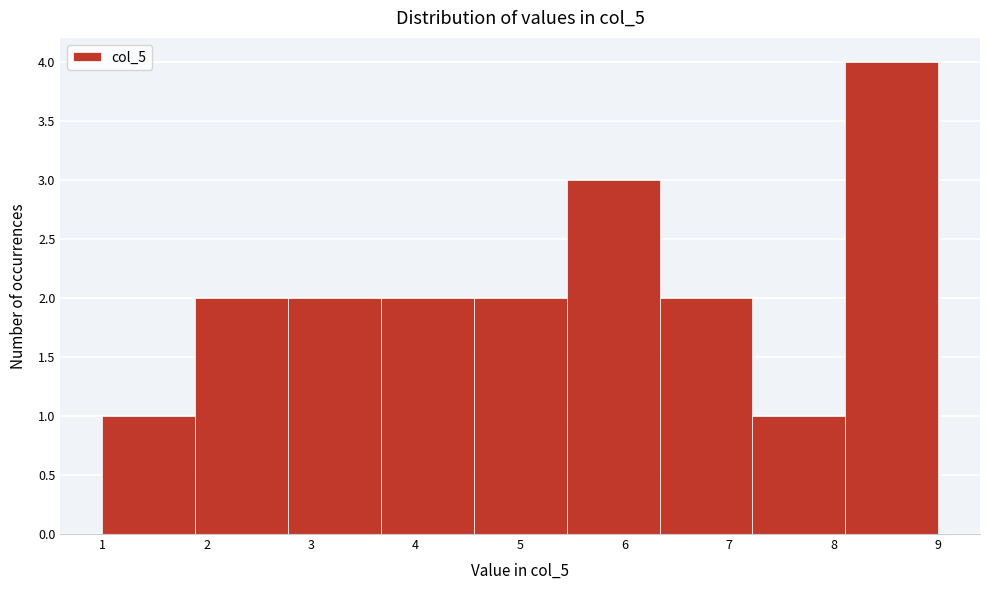

What is the height of the bar covering 5.4 to 6.3 on the x-axis? Neither the bar edges nor the heights are printed on the chart, so give them approximately, as read against the axes.

3